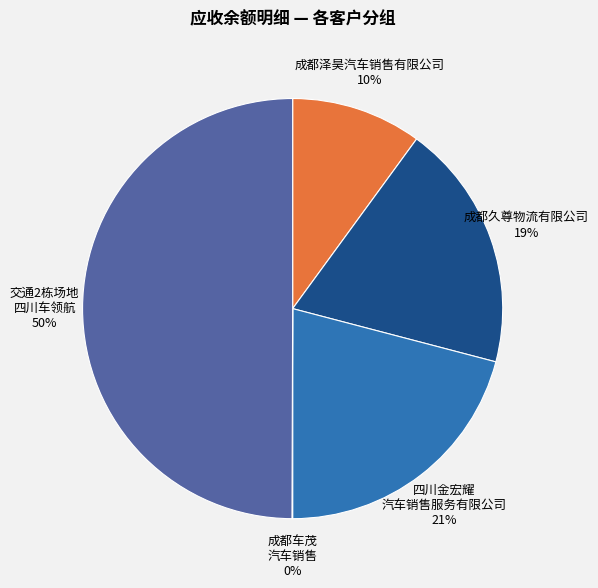

To the nearest percent, what is the difference between the 成都泽昊汽车销售有限公司 and 交通2栋场地 四川车领航 slice percentages?

40%